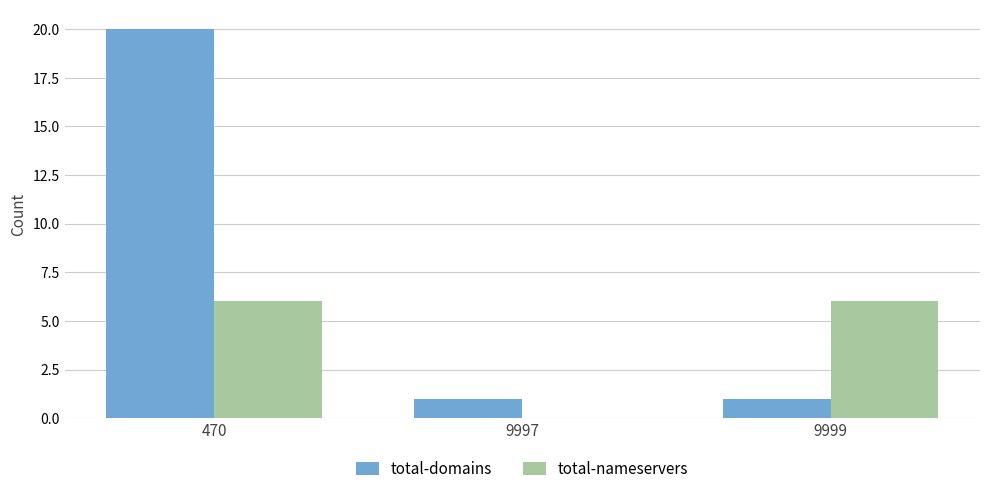

What is the approximate value of total-nameservers at 470?

6